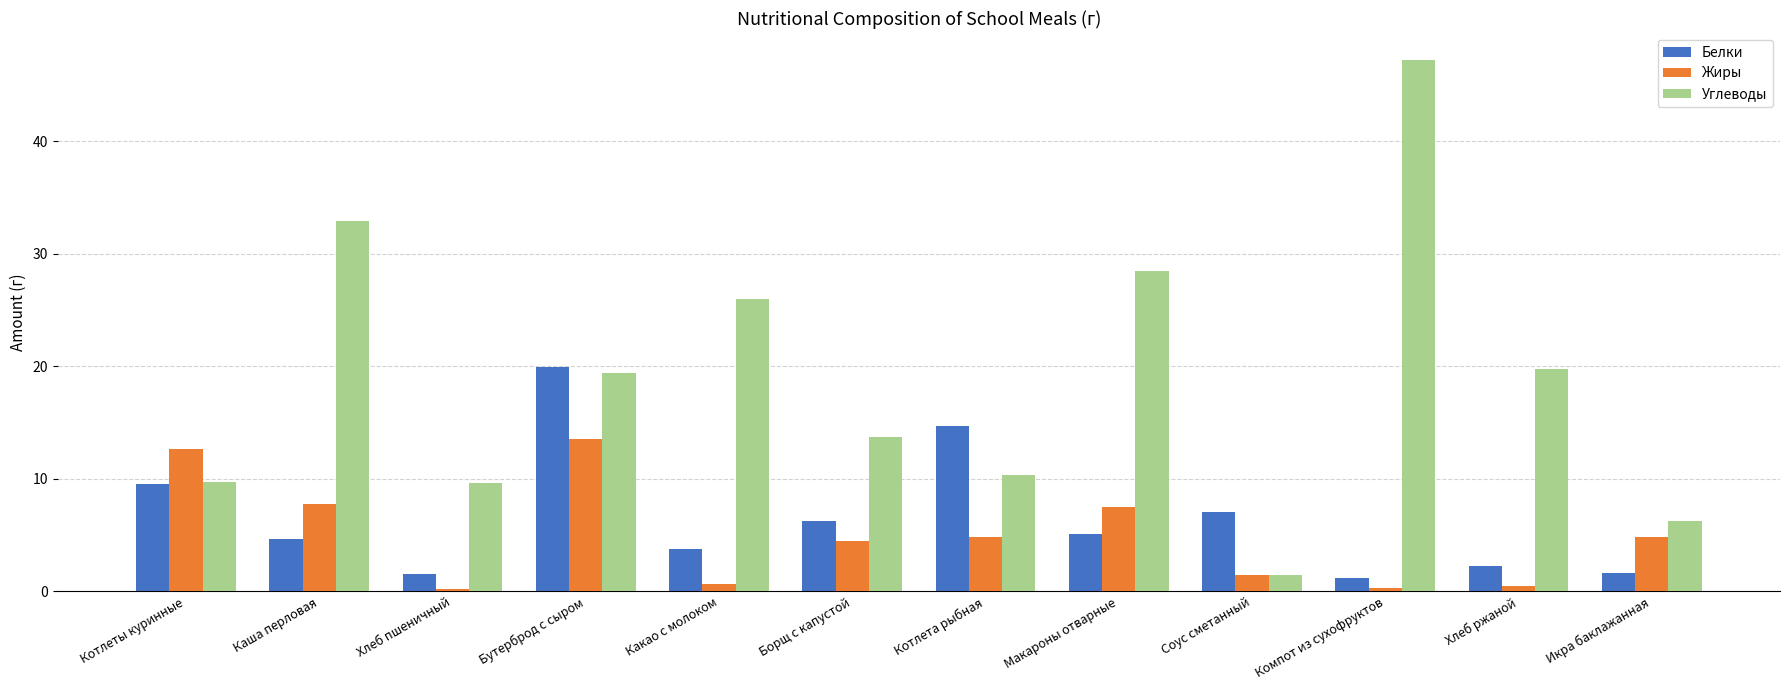

At Какао с молоком, list the series in order from largest to smallest.

Углеводы, Белки, Жиры